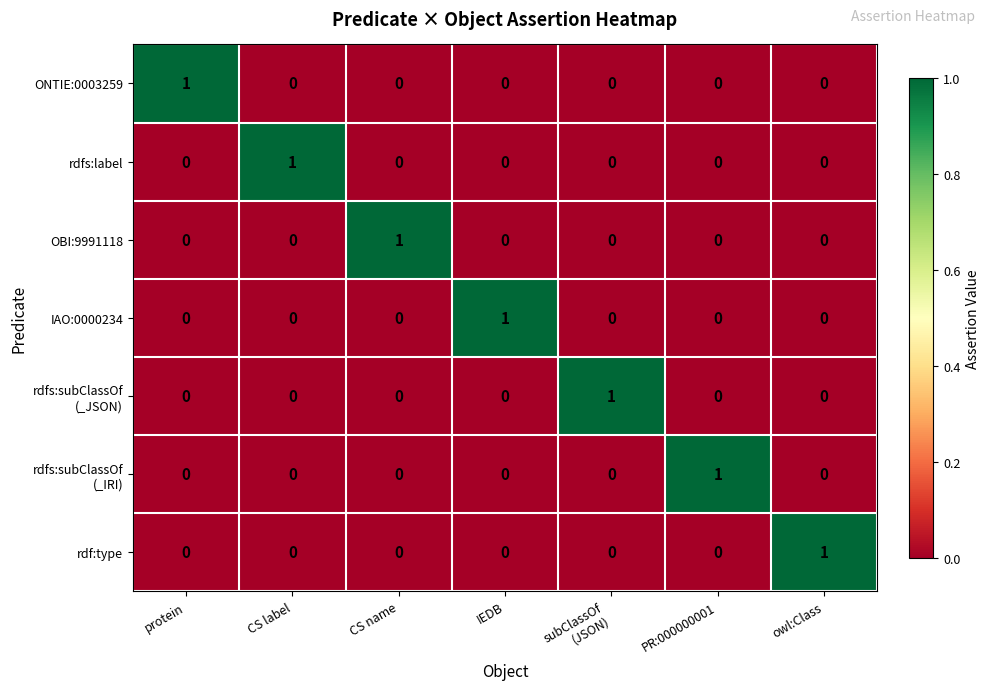

What is the spread (max minus min) of values at IEDB?

1